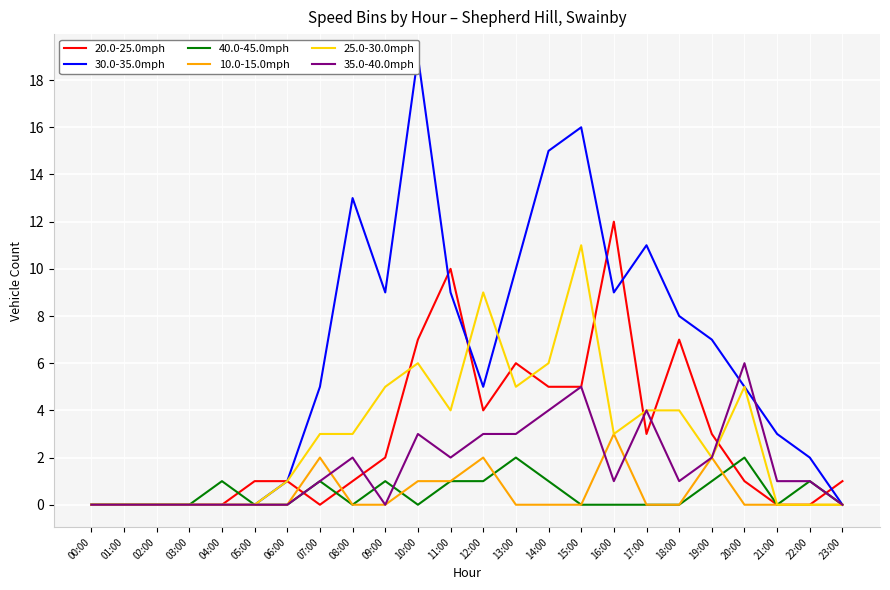

What is the label of the 4th point from the right?

20:00